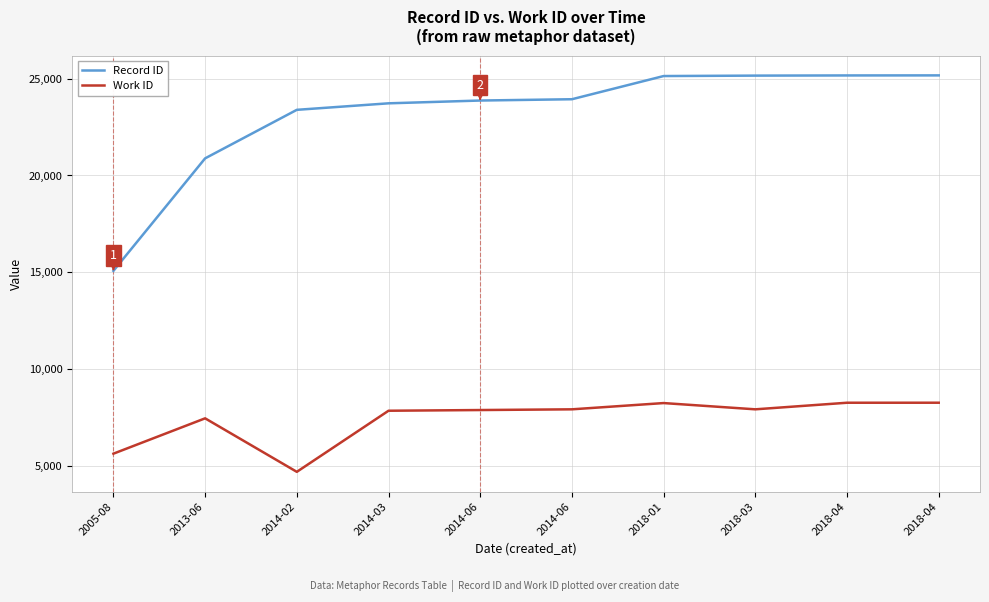

What are all the series names shown in the legend?

Record ID, Work ID